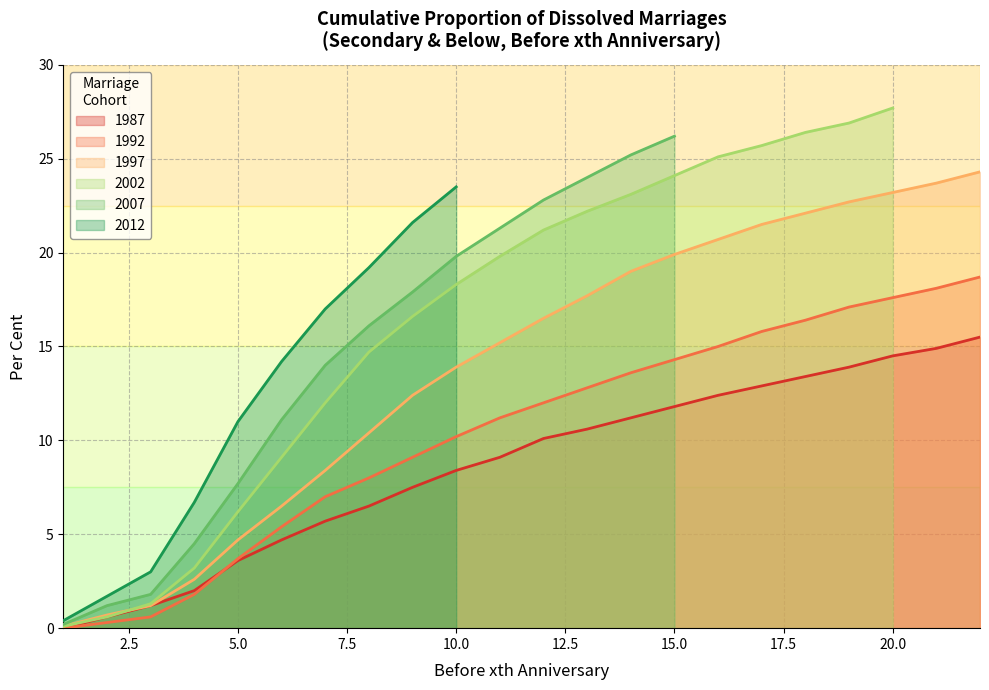

What is the maximum value for 1997?

24.3